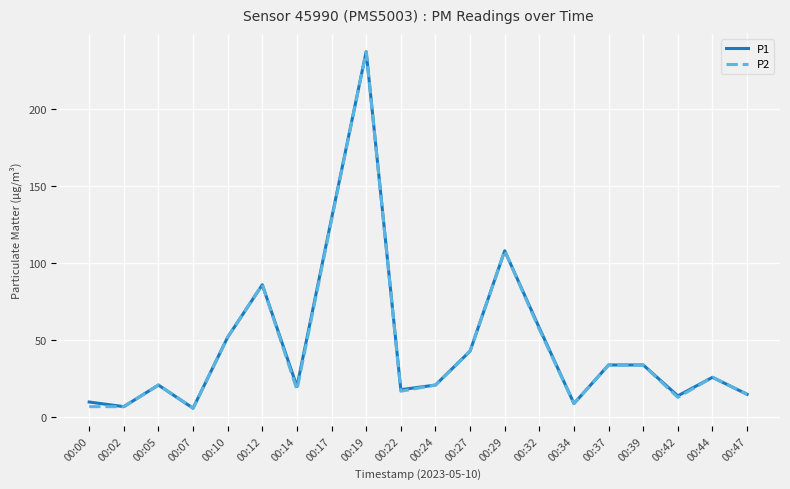

The value of P1 at 00:05 is 21. True or false?

True